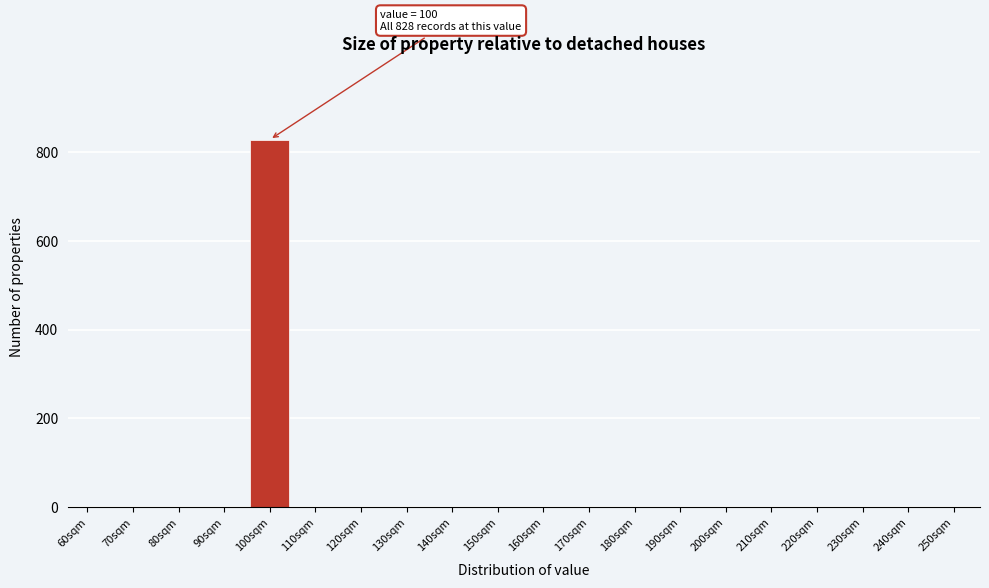

Reading left to right, what are all the values shown in this chart?

60sqm=0	70sqm=0	80sqm=0	90sqm=0	100sqm=828	110sqm=0	120sqm=0	130sqm=0	140sqm=0	150sqm=0	160sqm=0	170sqm=0	180sqm=0	190sqm=0	200sqm=0	210sqm=0	220sqm=0	230sqm=0	240sqm=0	250sqm=0